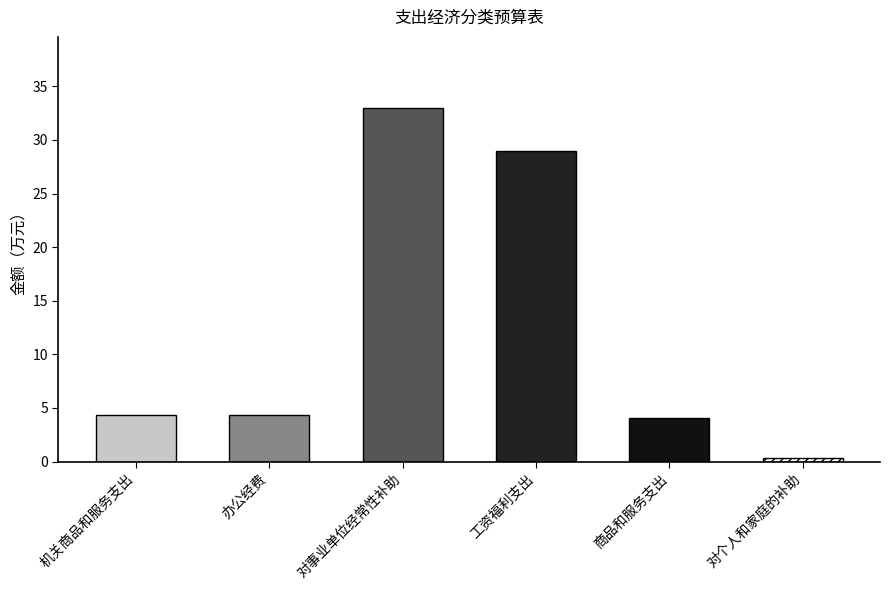

What is the change in value from 机关商品和服务支出 to 商品和服务支出?

-0.3